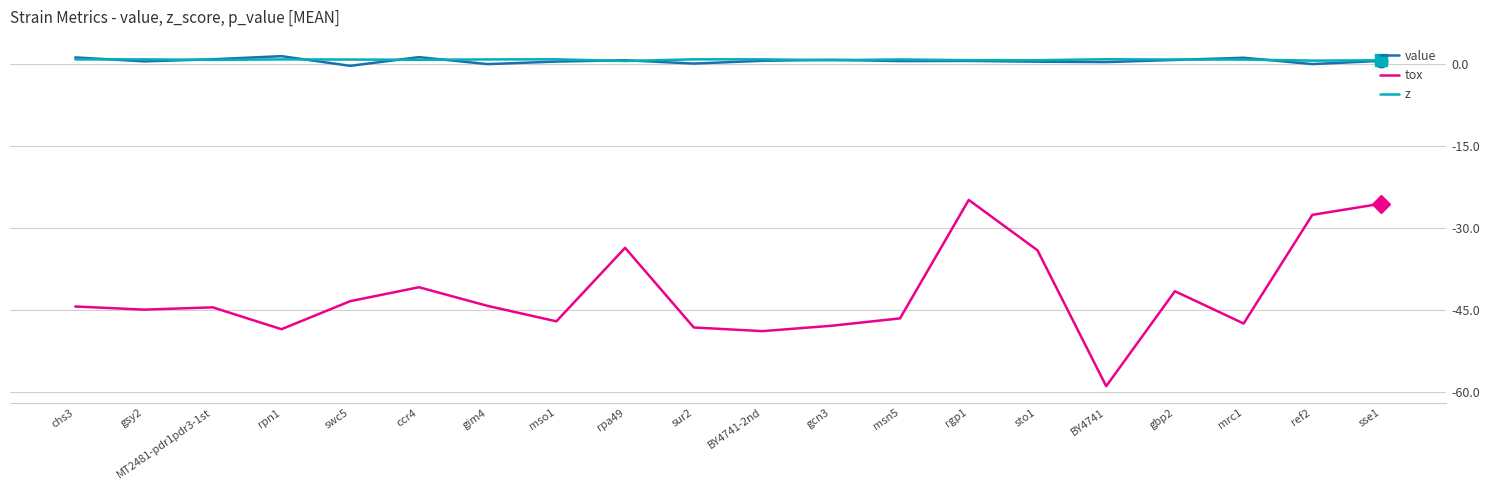

What is the difference between the second highest and second lowest values in the tox series?

23.3